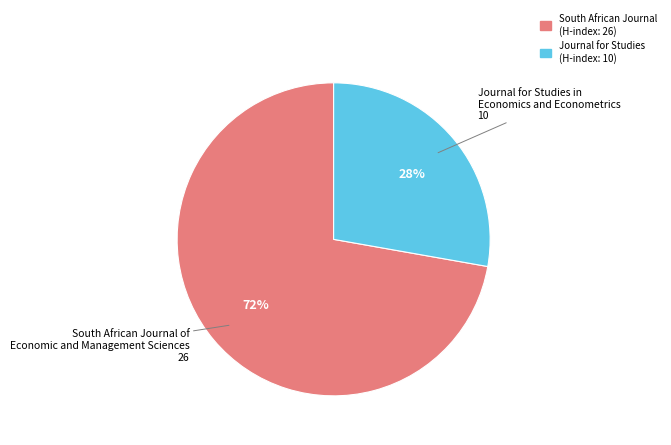

Is it true that South African Journal of Economic and Management Sciences is 72% of the pie?

True